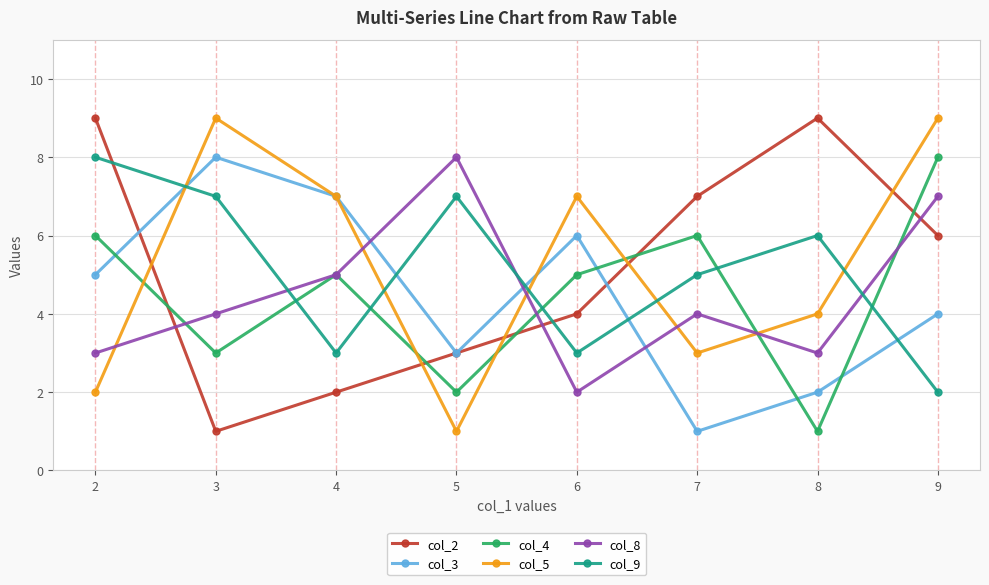

Is it true that col_2 equals 5 at 5?

False